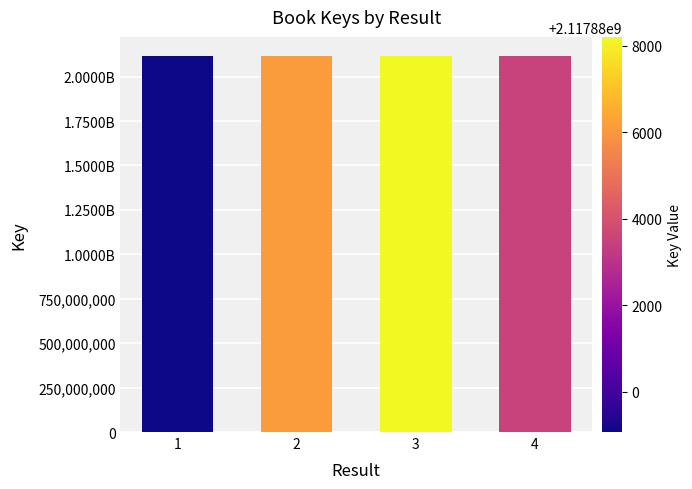

What is the value of the 4th bar from the left?

2117883512